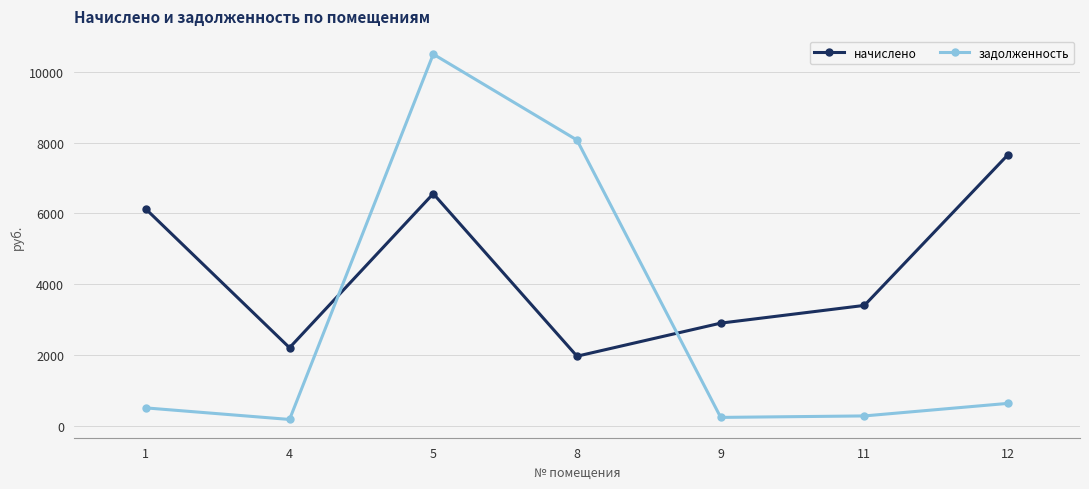

What is the difference between the highest and lowest values at 9?

2662.0